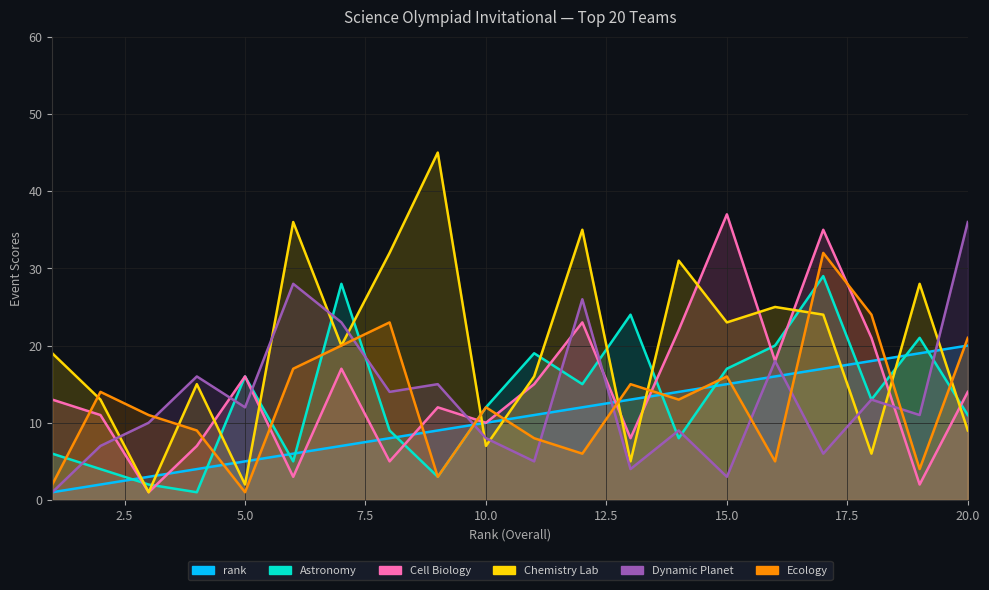

Is it true that Astronomy equals 17 at 15?

True